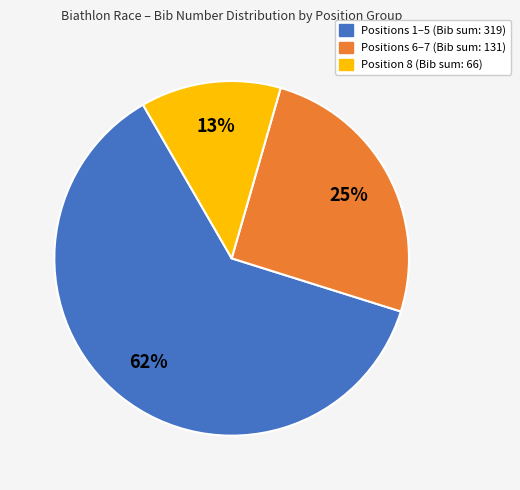

To the nearest percent, what is the difference between the largest and smallest slice percentages?

49%